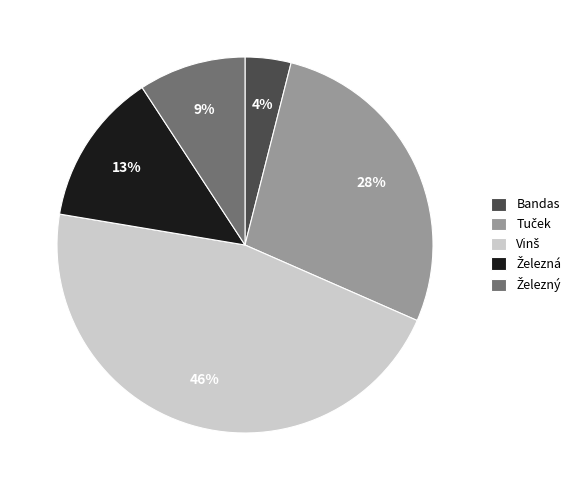

To the nearest percent, what is the average slice percentage?

20%